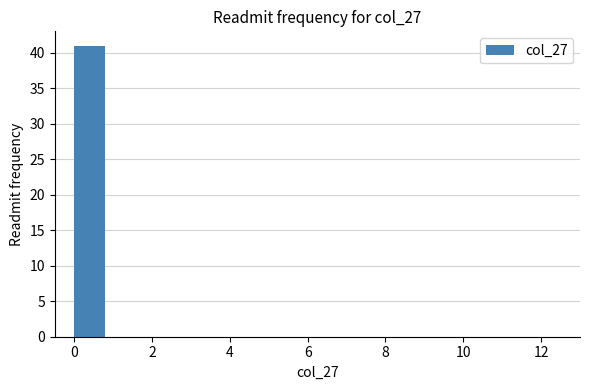

Reading left to right, transcribe this chart: for each bar, give the range it covers on the x-axis and its height. The values are not printed on the chart, so give them approximately, as read against the axis.

0 to 1: 41
1 to 2: 0
2 to 3: 0
3 to 4: 0
4 to 5: 0
5 to 6: 0
6 to 7: 0
7 to 8: 0
8 to 9: 0
9 to 10: 0
10 to 11: 0
11 to 12: 0
12 to 13: 0